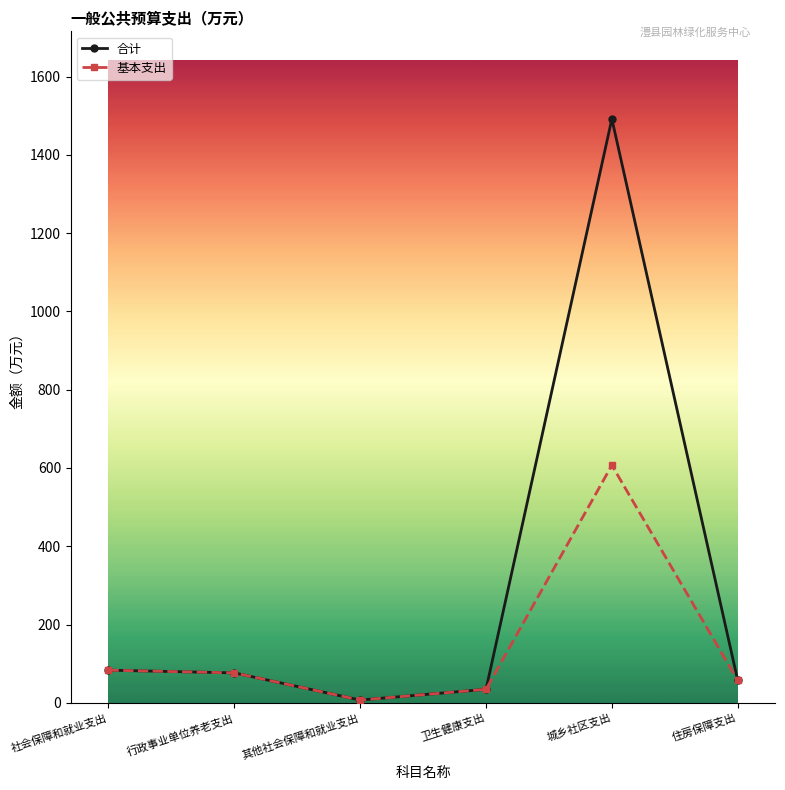

Count the number of categories in the chart.

6